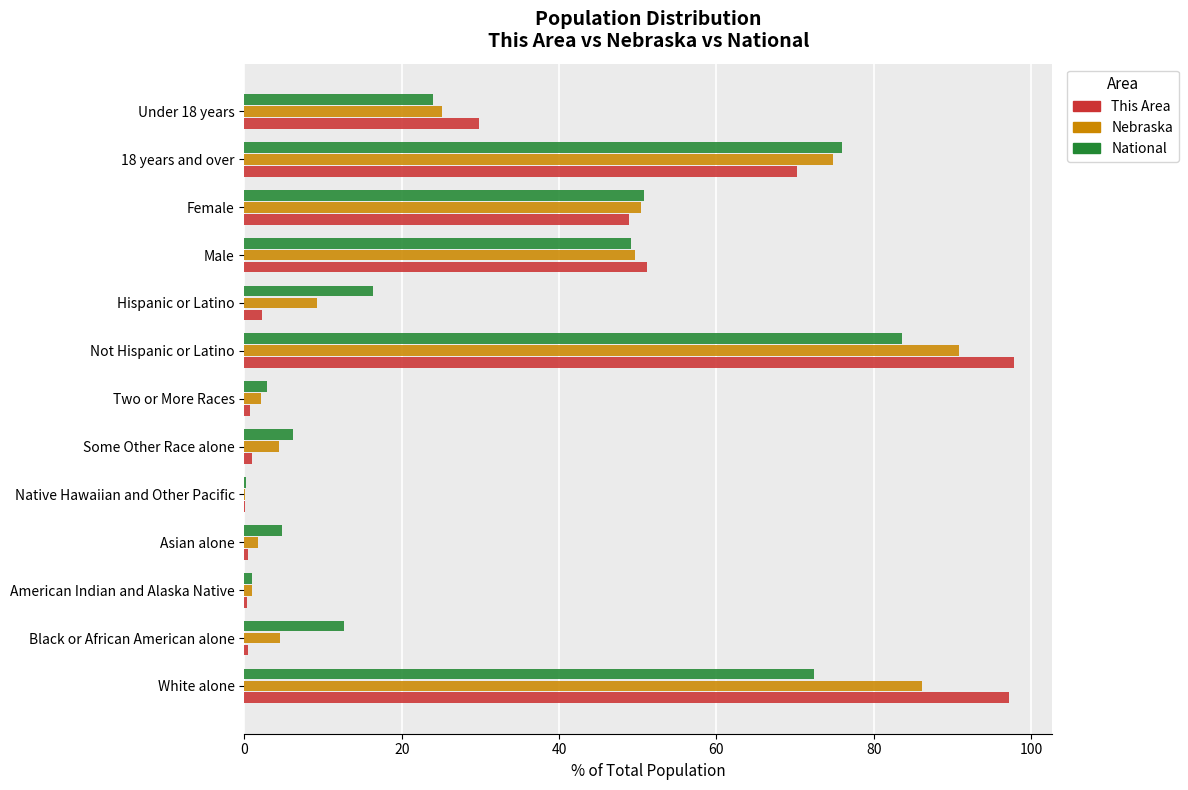

Is it true that Nebraska equals 25.0 at Male?

False